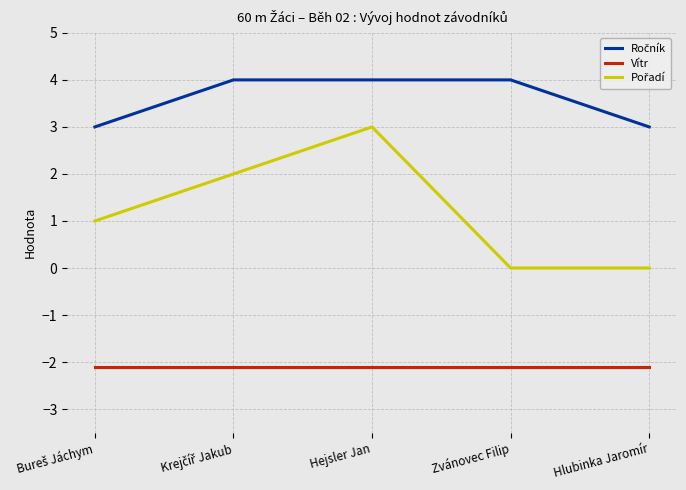

At which category is the sum across all series the highest?

Hejsler Jan